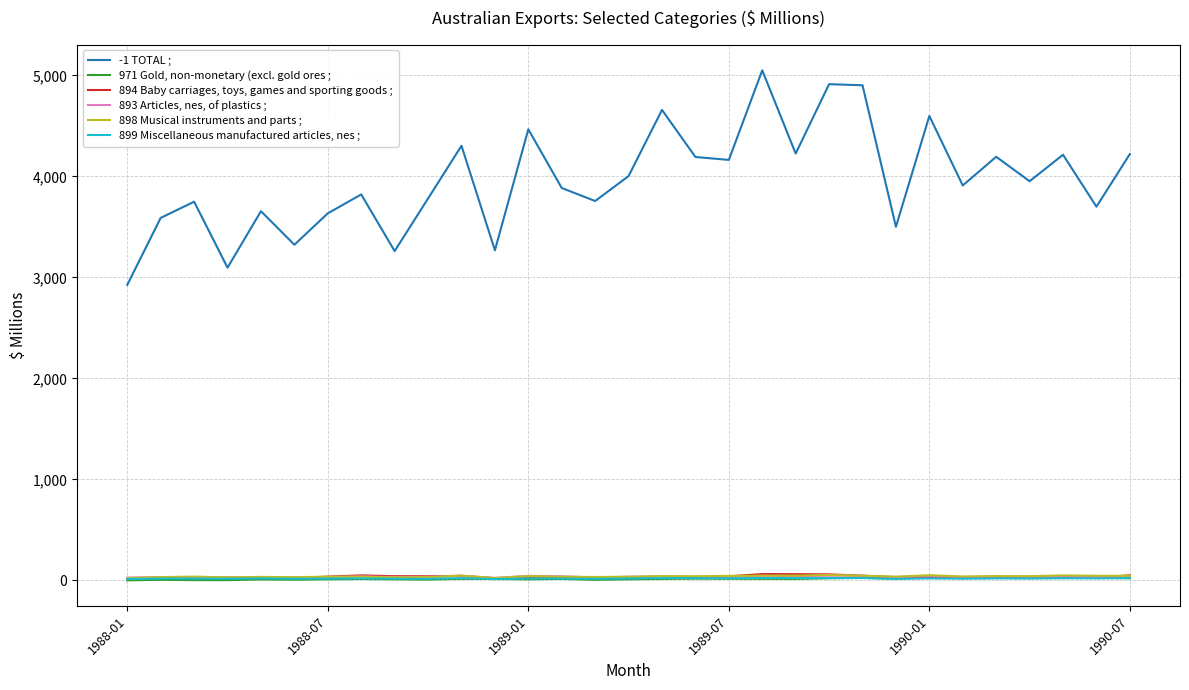

What is the greatest value displayed?

5051